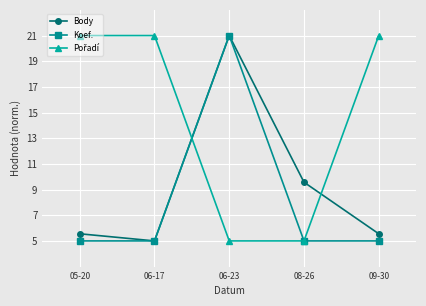

How many interior local peaks does the Koef. series have?

1